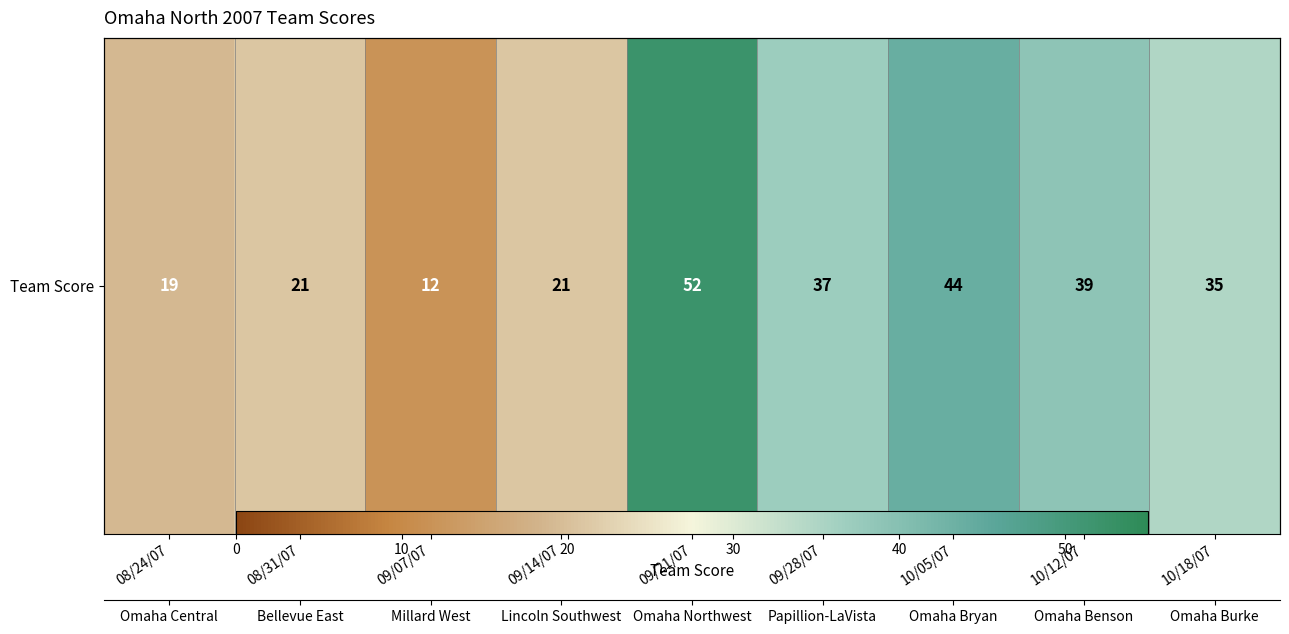

What is the difference between the second highest and second lowest values?

25